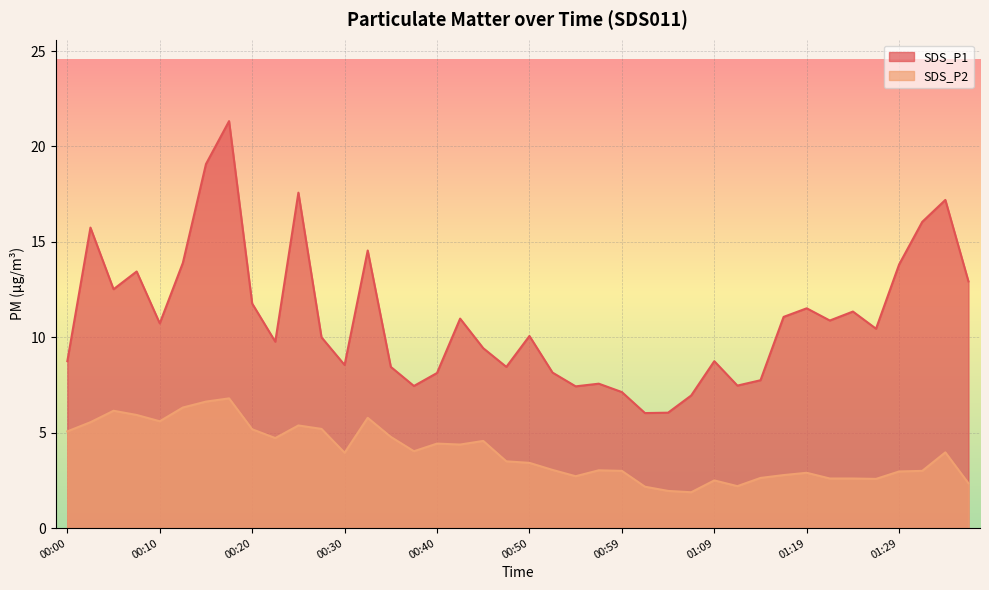

Which series changed the most between 00:00 and 00:02?

SDS_P1